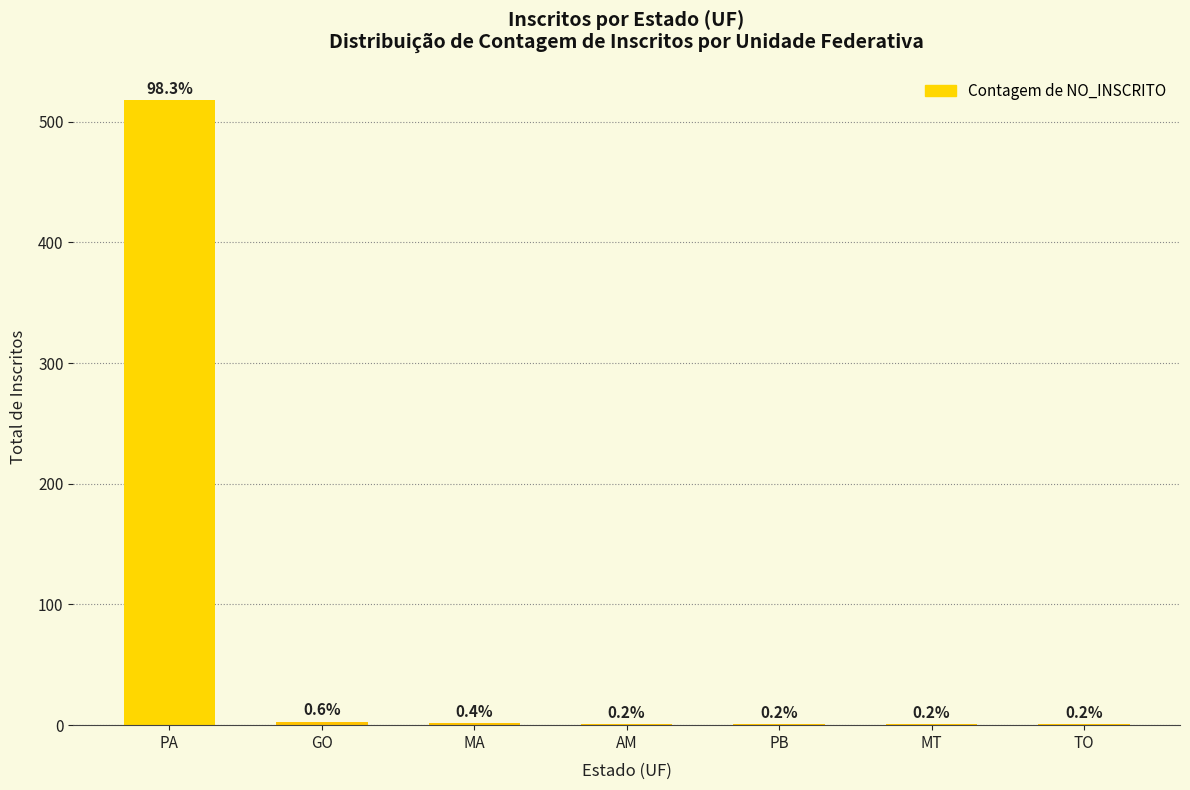

True or false: the data shows 0 at PB.

False